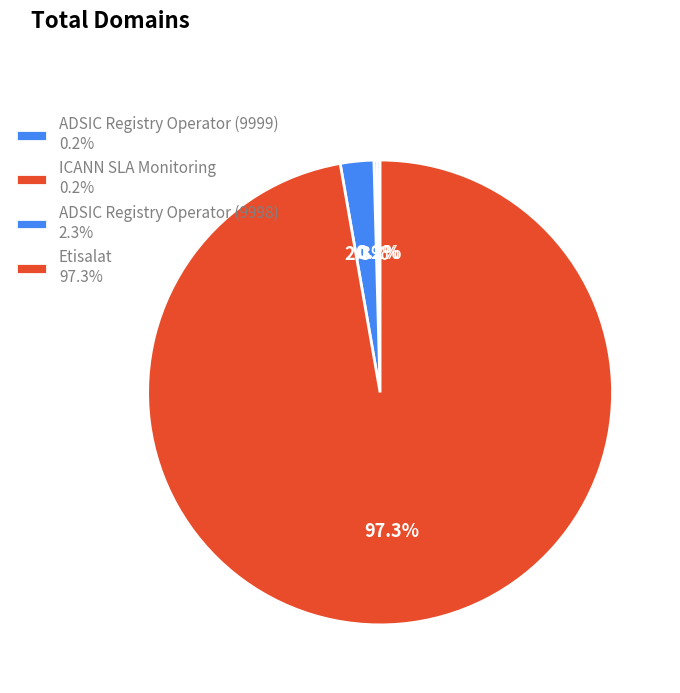

Rank the categories by value from lowest to highest.

ADSIC Registry Operator (9999), ICANN SLA Monitoring, ADSIC Registry Operator (9998), Etisalat